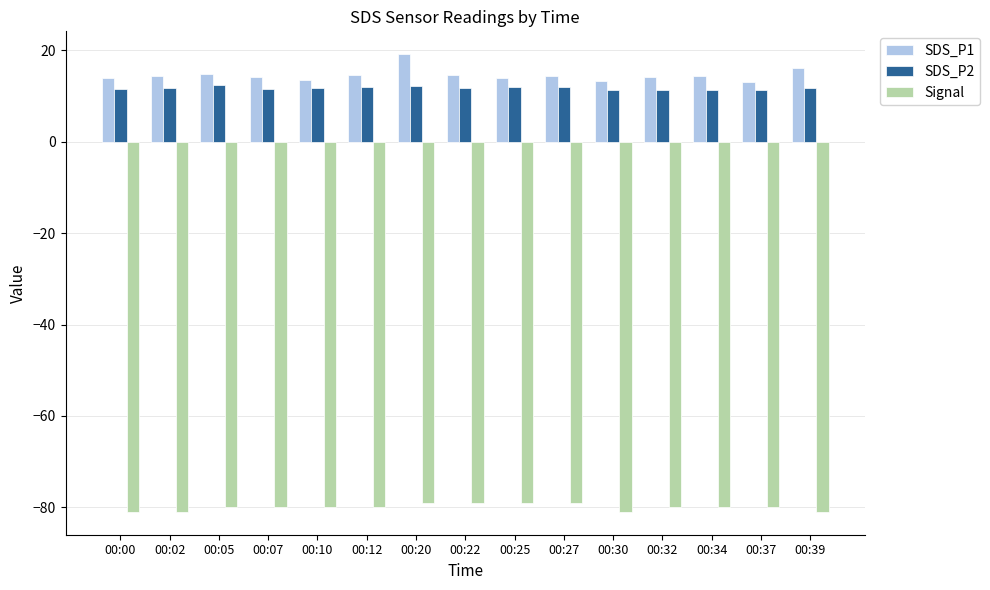

At 00:07, list the series in order from largest to smallest.

SDS_P1, SDS_P2, Signal